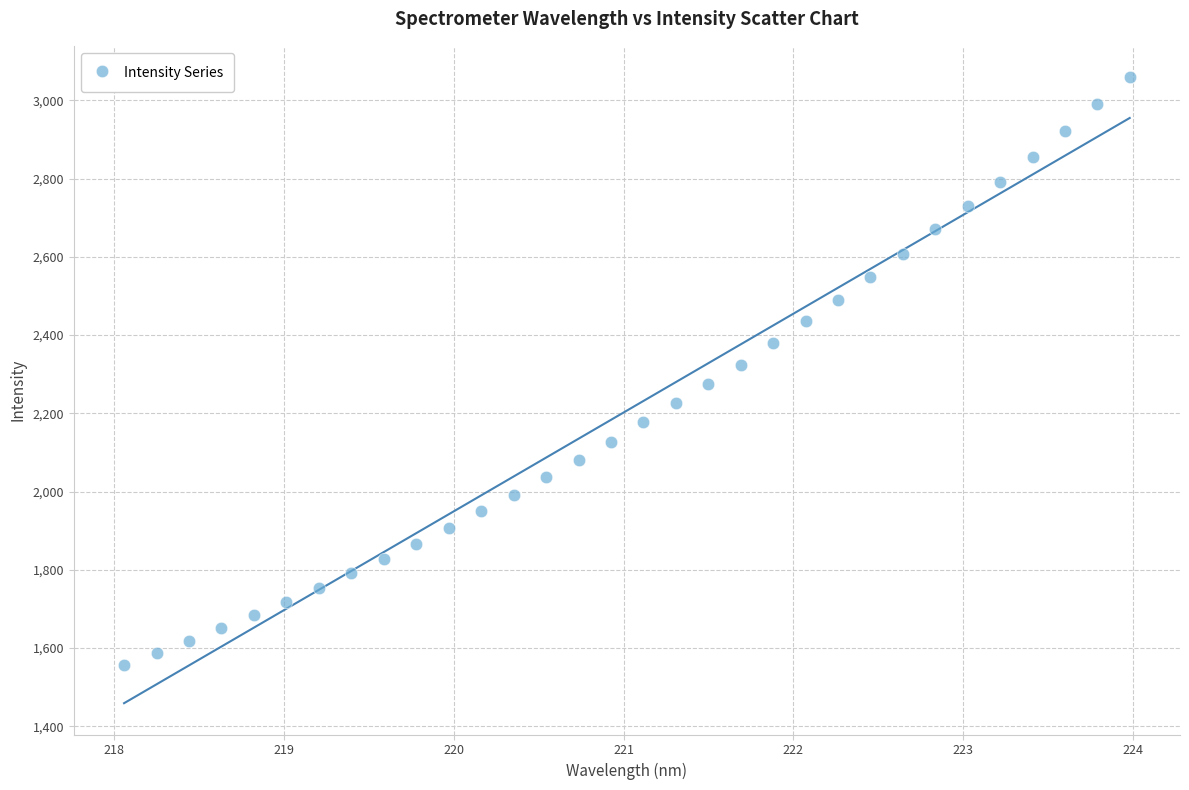

What is the range of Y values (max minus min)?

1501.9